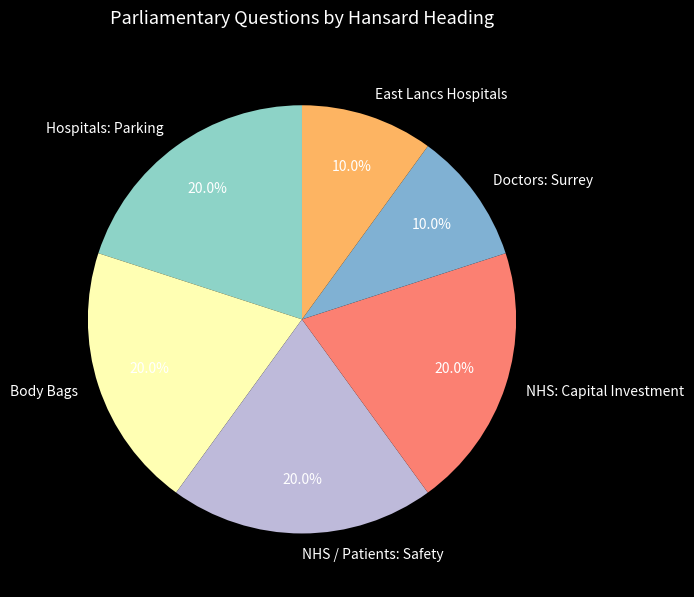

Combined, do NHS: Capital Investment and Doctors: Surrey account for over 50%?

No